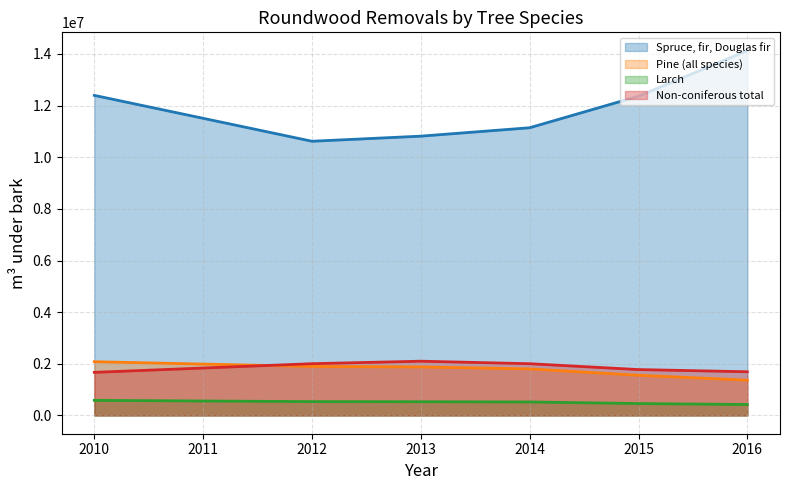

How many data points in Spruce, fir, Douglas fir are less than 12365233?

3